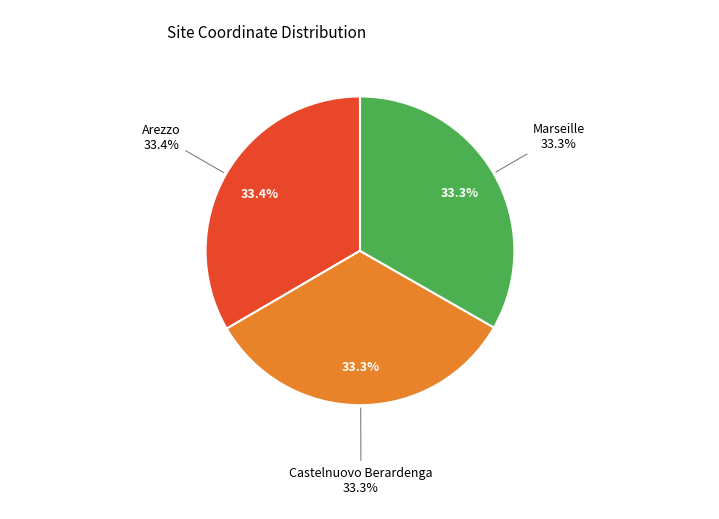

Rank the categories by value from highest to lowest.

Arezzo, Castelnuovo Berardenga, Marseille